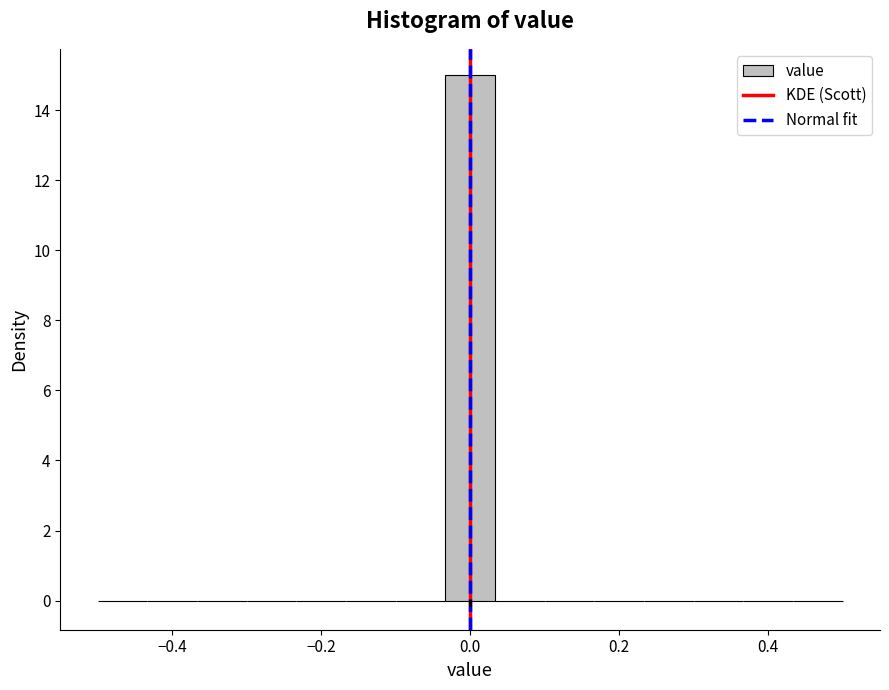

Around what value on the x-axis is the tallest bar? Give the approximate position of its centre, as read against the axis.

0.00